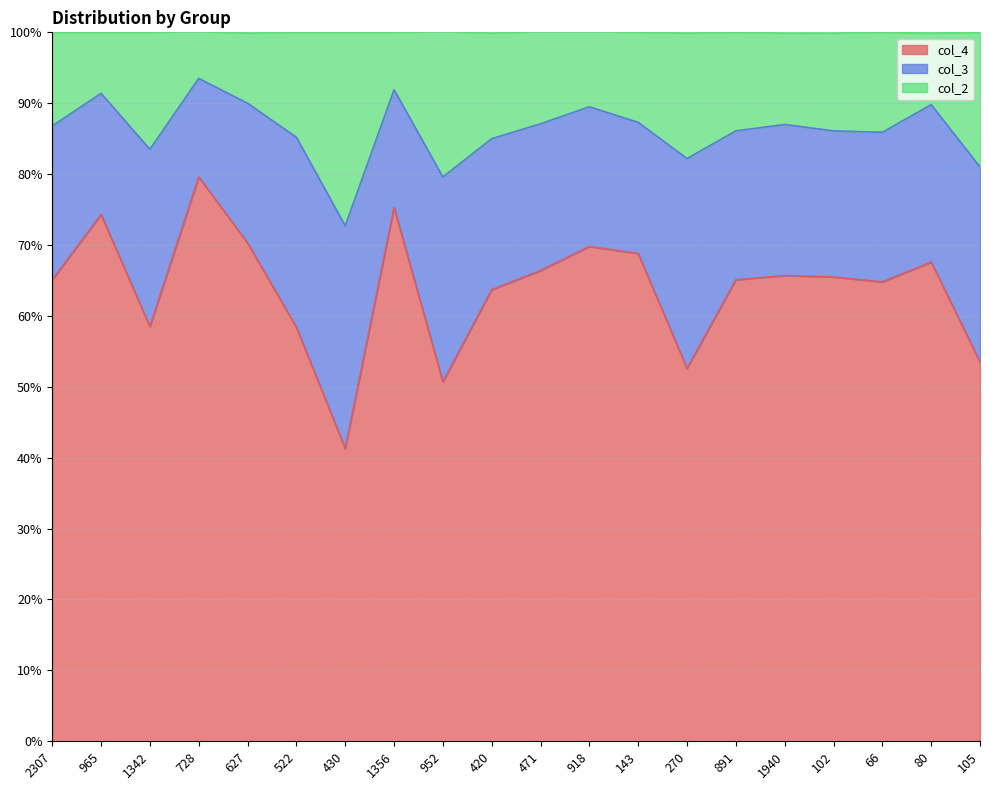

At which label does col_4 first exceed 65?

2307